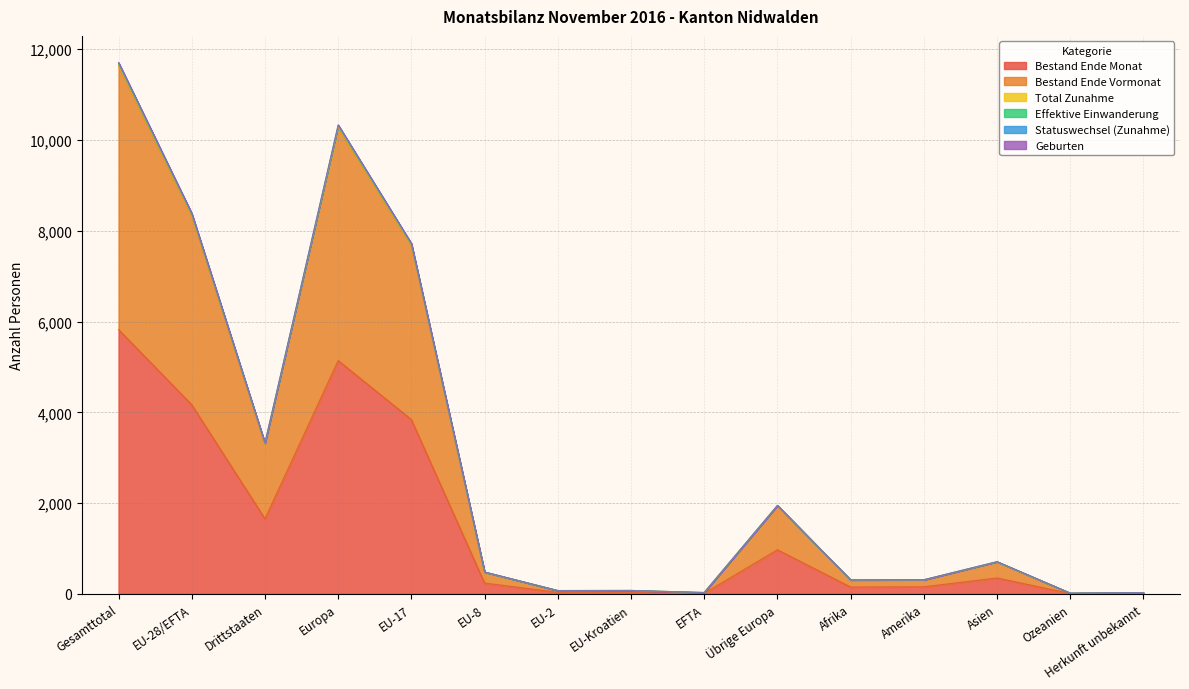

The Bestand Ende Vormonat series shows 27 at Herkunft unbekannt. True or false?

True